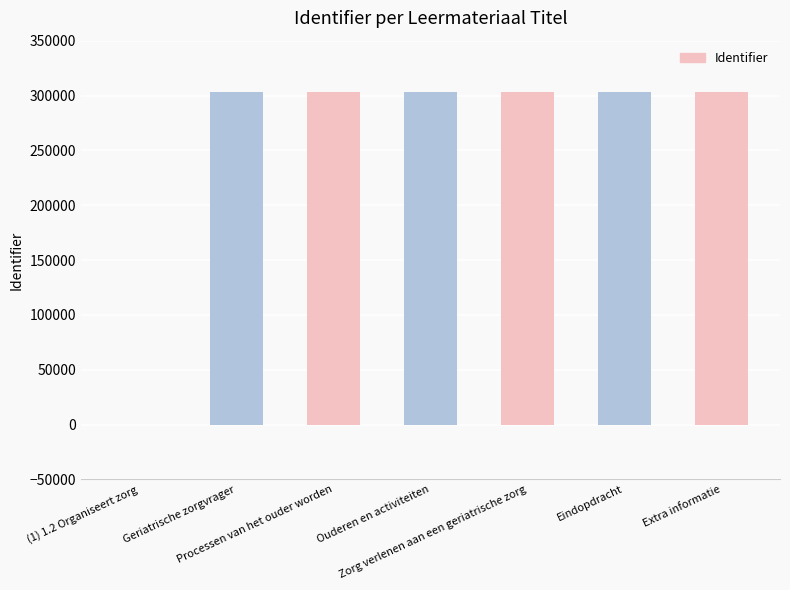

What is the difference between the second highest and minimum values?

303172